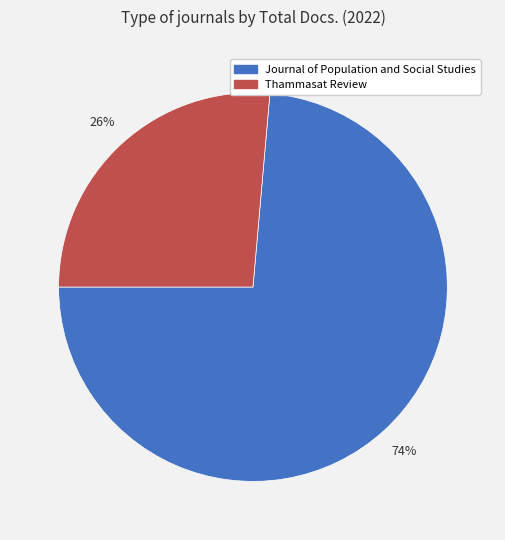

To the nearest percent, what percentage of the pie is Journal of Population and Social Studies?

74%